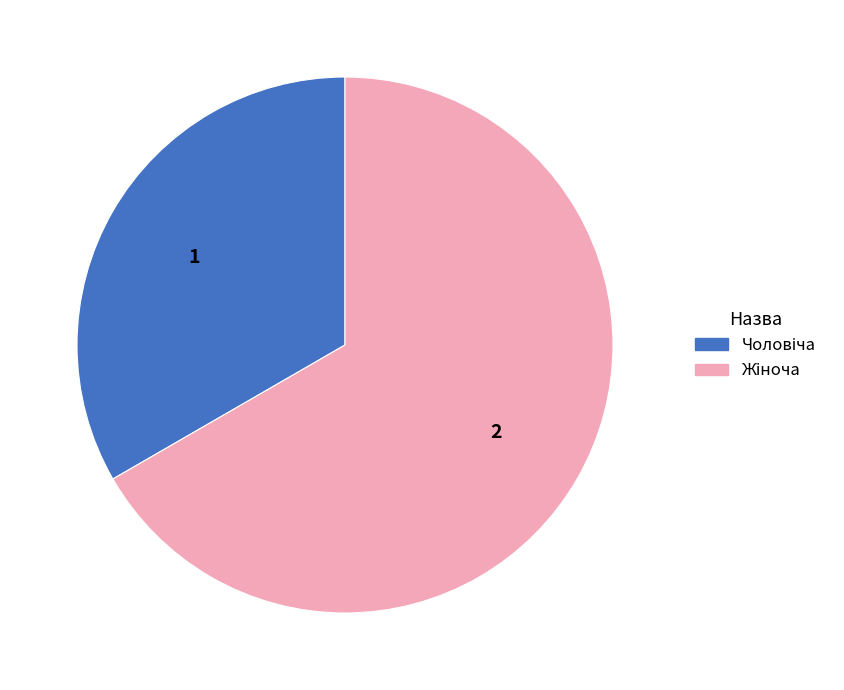

Does any single category account for the majority?

Yes